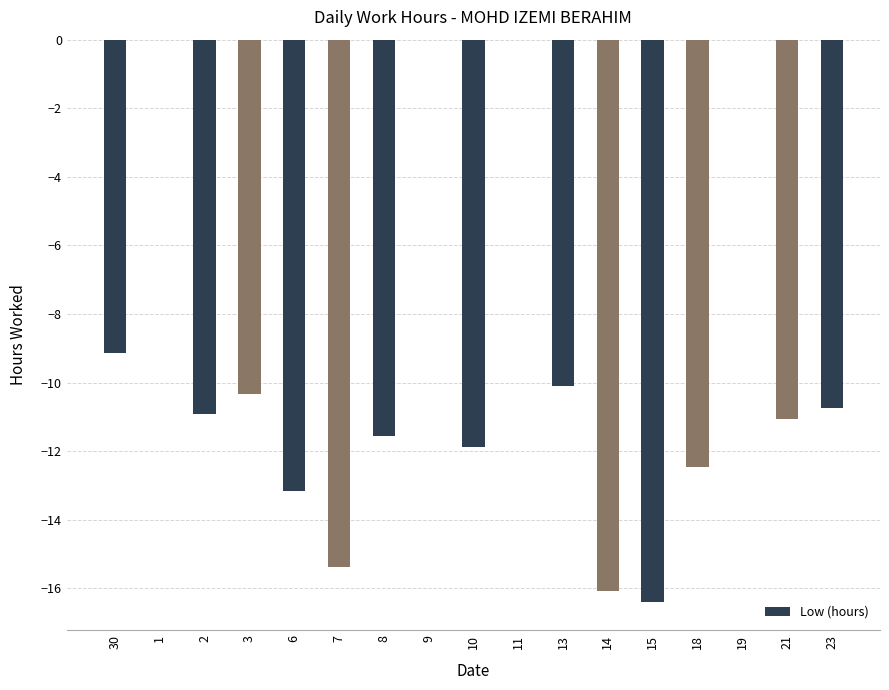

Which has a higher value, 3 or 11?

11